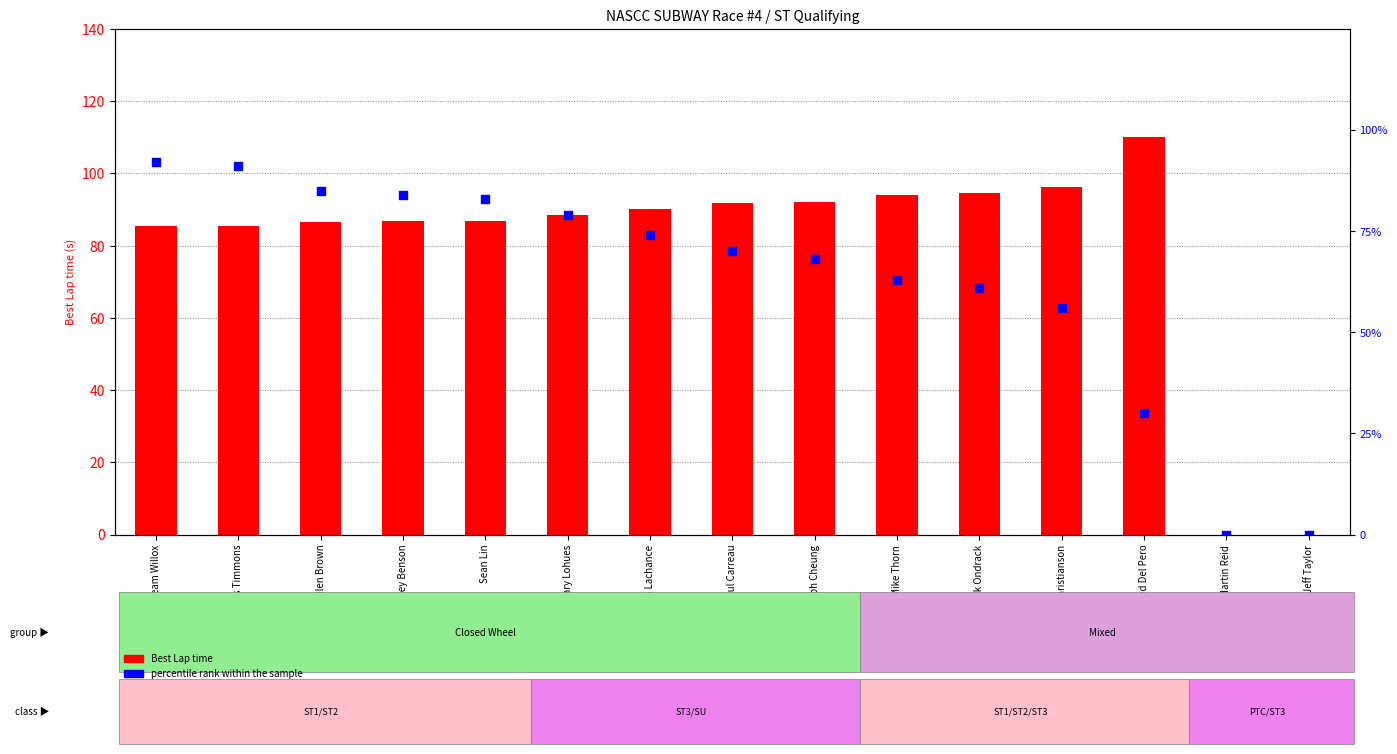

Which series has the largest total across all categories?

Best Lap time